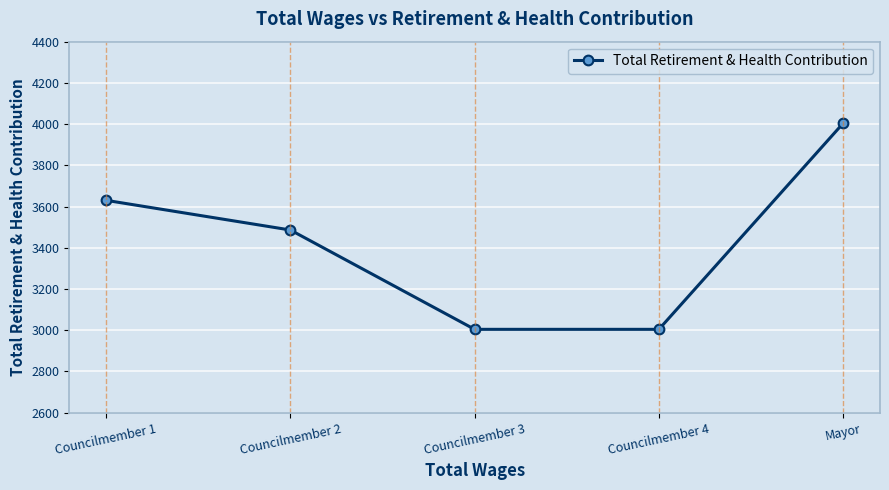

Count the number of data series in this chart.

1